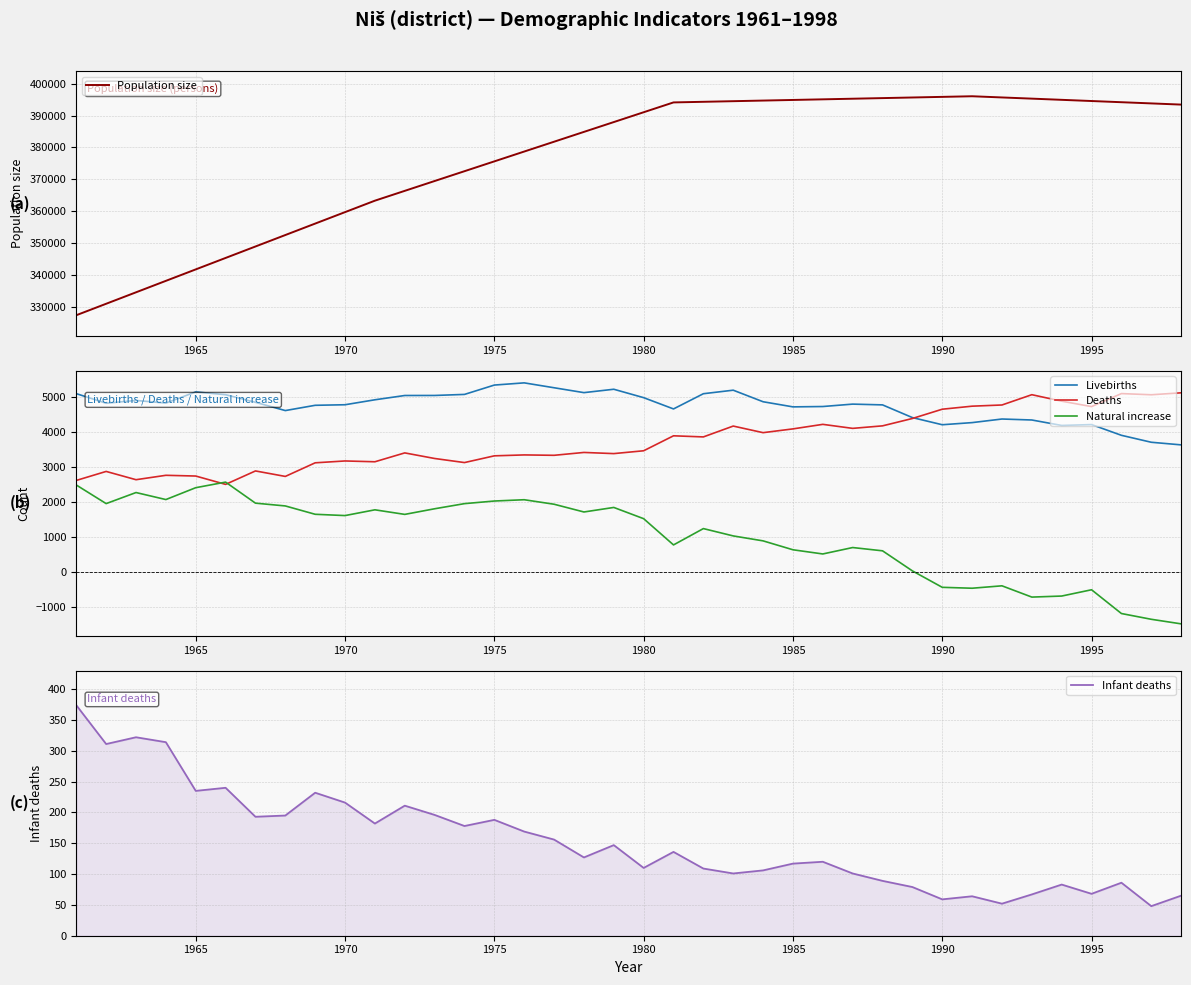

Which series ends up on top after the final intersection of Natural increase and Deaths?

Deaths